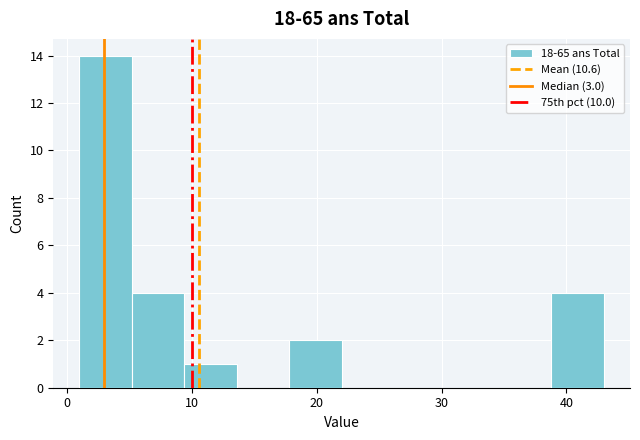

Over which range of the x-axis is the bar tallest?

1.0 to 5.2